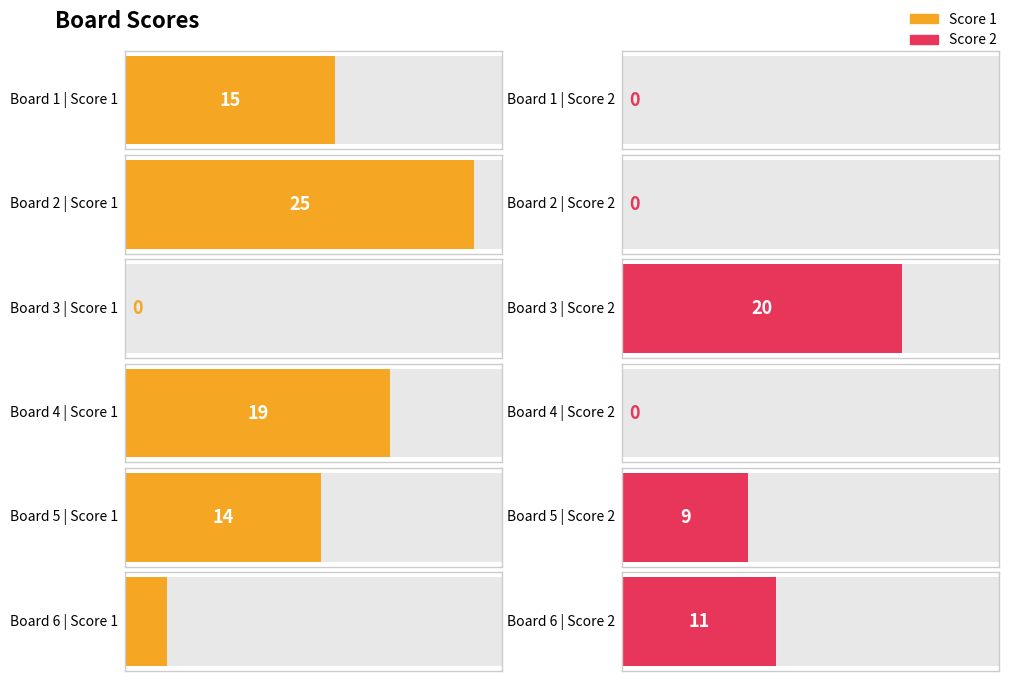

What is the total value across all series at Board 5?

23